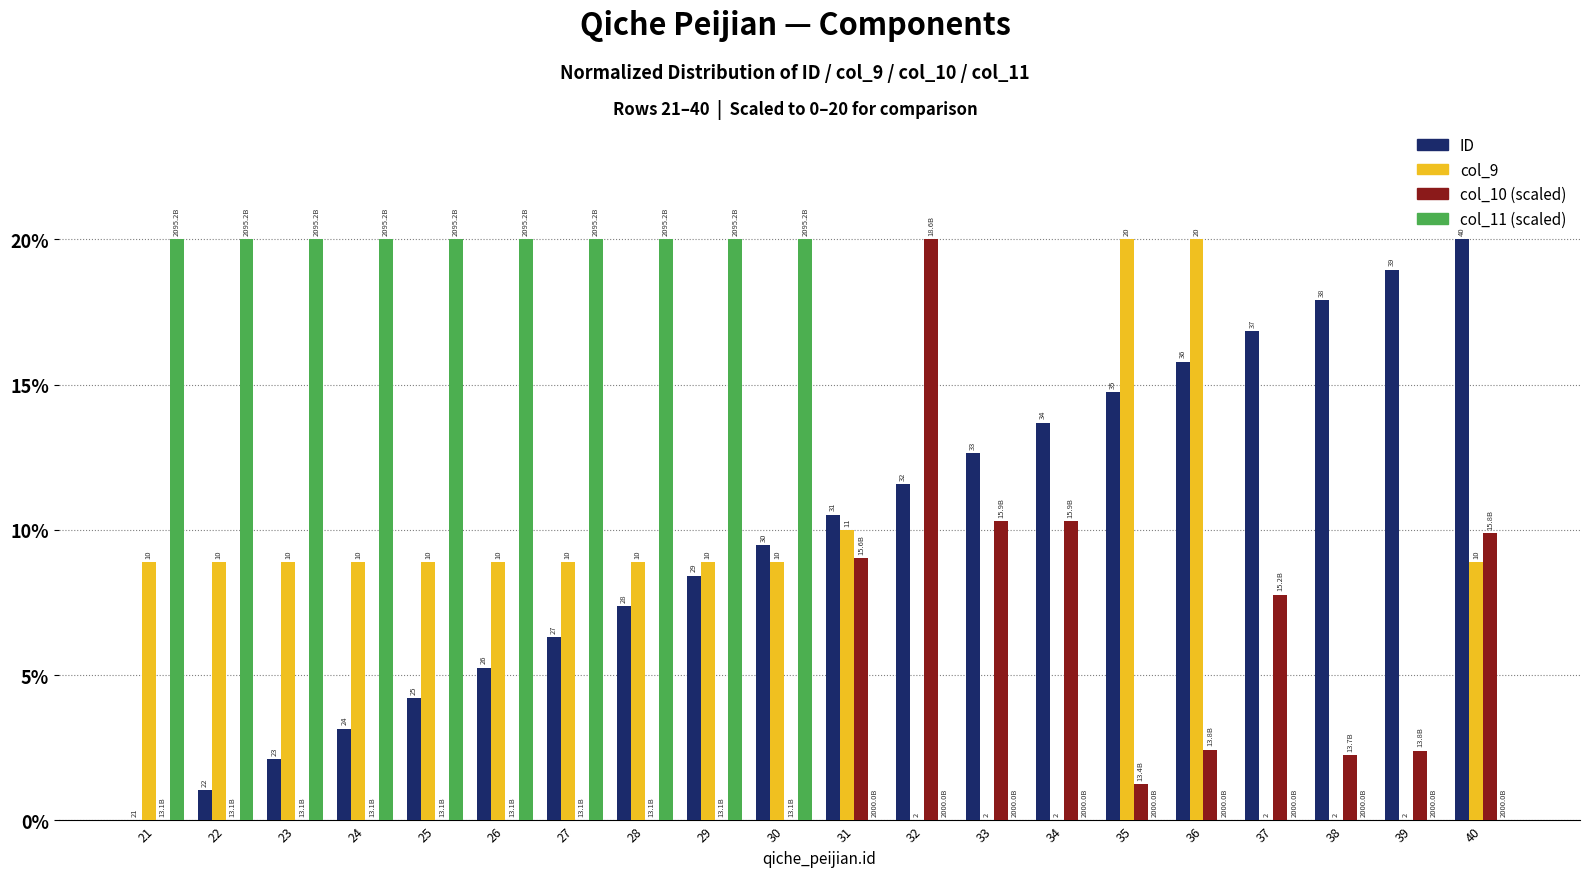

How many groups of bars are there?

20